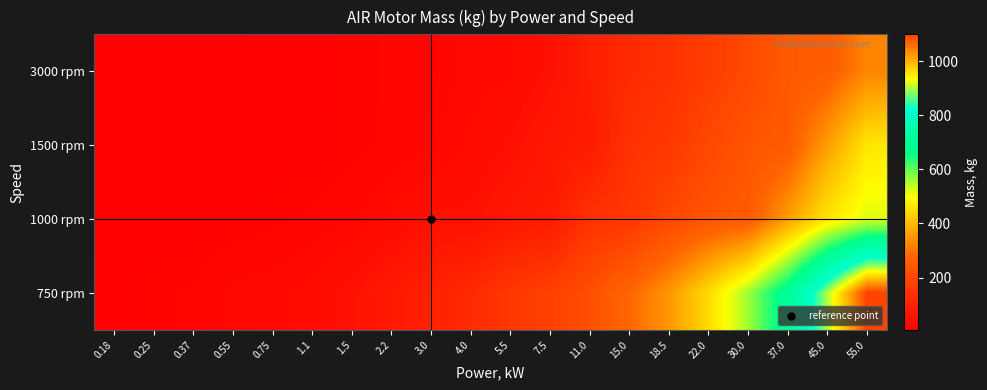

Reading left to right, transcribe all the data shown in this chart.

3000 rpm: 0.18=5.7	0.25=6.2	0.37=9.0	0.55=9.5	0.75=10.8	1.1=12.4	1.5=15.5	2.2=19.5	3.0=21.0	4.0=30.0	5.5=34.0	7.5=53.0	11.0=90.0	15.0=120.0	18.5=140.0	22.0=170.0	30.0=203.0	37.0=247.0	45.0=255.0	55.0=325.0
1500 rpm: 0.18=5.7	0.25=6.0	0.37=9.0	0.55=9.5	0.75=10.8	1.1=12.2	1.5=16.0	2.2=20.0	3.0=25.0	4.0=38.0	5.5=51.0	7.5=71.0	11.0=78.0	15.0=141.0	18.5=155.0	22.0=200.0	30.0=233.0	37.0=250.0	45.0=360.0	55.0=465.0
1000 rpm: 0.18=9.5	0.25=10.0	0.37=12.4	0.55=12.2	0.75=16.0	1.1=20.0	1.5=25.0	2.2=38.0	3.0=51.0	4.0=52.0	5.5=71.0	7.5=78.0	11.0=141.0	15.0=155.0	18.5=200.0	22.0=233.0	30.0=250.0	37.0=360.0	45.0=465.0	55.0=520.0
750 rpm: 0.18=10.4	0.25=18.0	0.37=18.9	0.55=30.0	0.75=32.0	1.1=40.0	1.5=55.0	2.2=75.0	3.0=95.0	4.0=120.0	5.5=155.0	7.5=180.0	11.0=220.0	15.0=280.0	18.5=350.0	22.0=450.0	30.0=560.0	37.0=700.0	45.0=900.0	55.0=1100.0